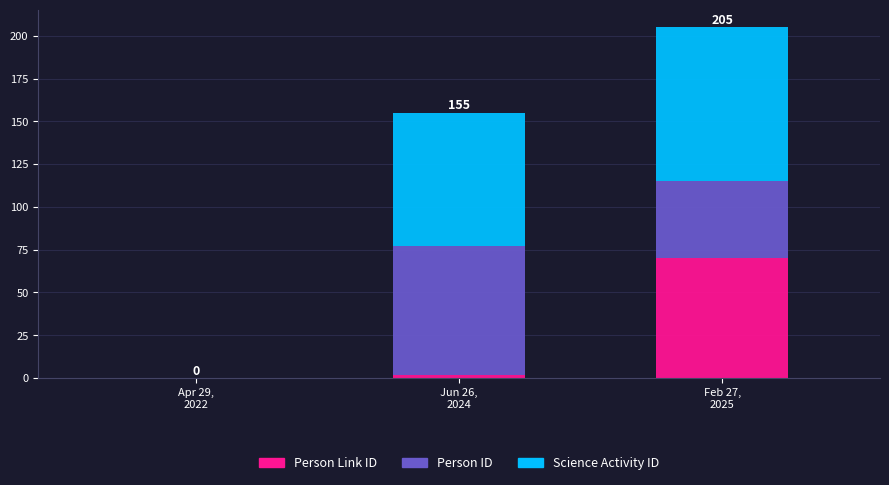

What is the sum of all Person Link ID values?

72